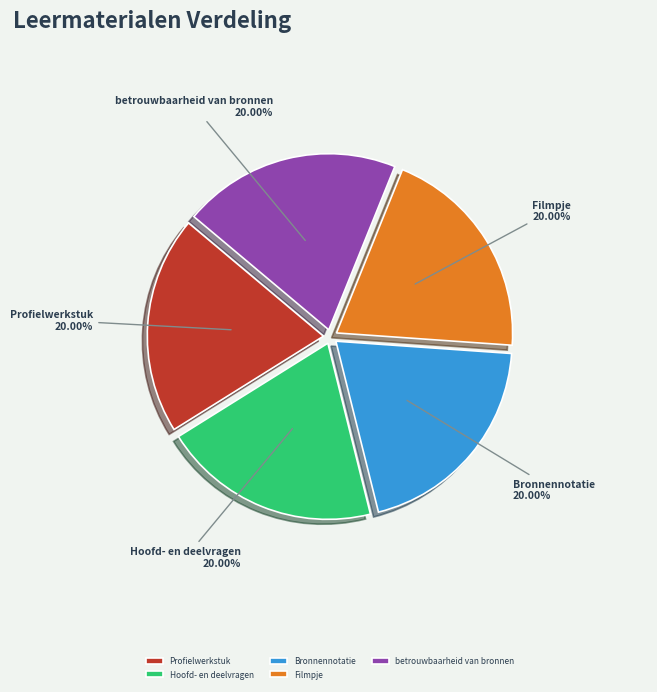

Approximately how many times larger is the value at Profielwerkstuk compared to Hoofd- en deelvragen?

1.0